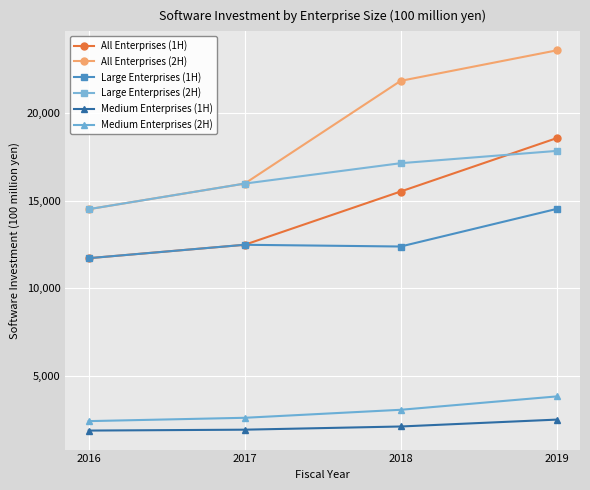

Between 2018 and 2019, which series saw the biggest shift?

All Enterprises (1H)